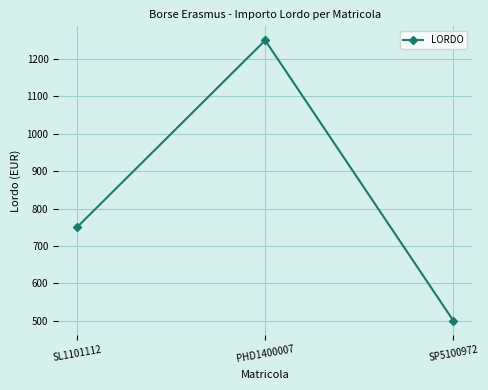

Reading right to left, what are all the values shown in this chart?

500	1250	750